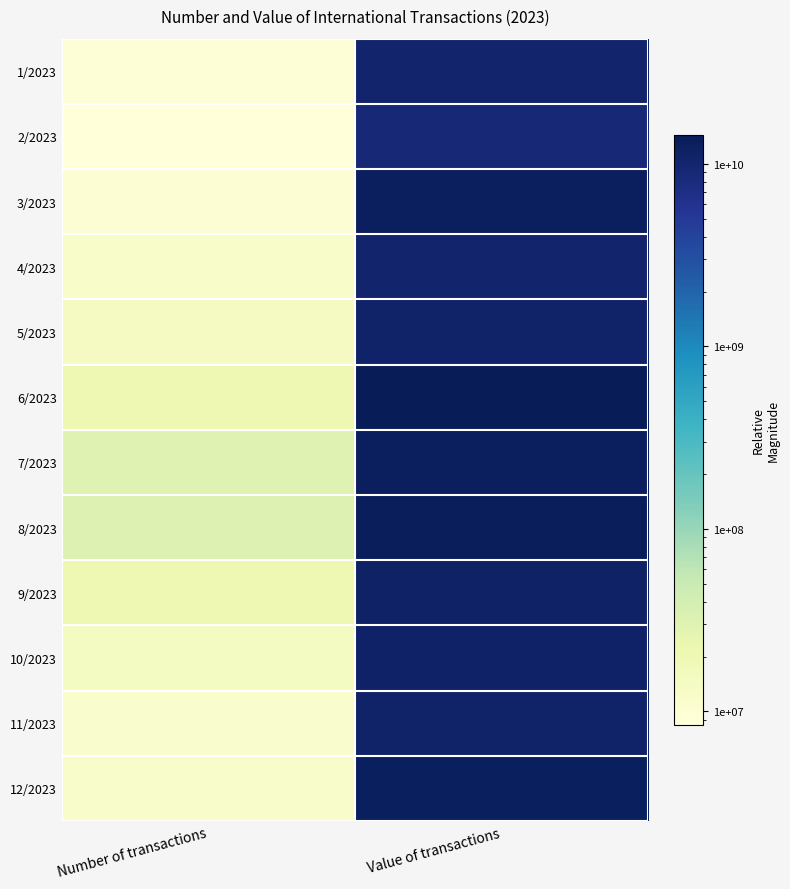

Reading left to right, transcribe all the data shown in this chart.

1/2023: Number of transactions=9022525.0	Value of transactions=10318250530.5
2/2023: Number of transactions=8444475.0	Value of transactions=8880988362.5
3/2023: Number of transactions=9874735.0	Value of transactions=12610981637.0
4/2023: Number of transactions=12050937.0	Value of transactions=10445169561.9
5/2023: Number of transactions=15042255.0	Value of transactions=10841351131.5
6/2023: Number of transactions=20383212.0	Value of transactions=14461202496.9
7/2023: Number of transactions=30021071.0	Value of transactions=12660586768.8
8/2023: Number of transactions=31311928.0	Value of transactions=13339012915.9
9/2023: Number of transactions=20697953.0	Value of transactions=11646049827.3
10/2023: Number of transactions=14352996.0	Value of transactions=11430947624.7
11/2023: Number of transactions=11225601.0	Value of transactions=10888490755.8
12/2023: Number of transactions=11741685.0	Value of transactions=13133599415.6